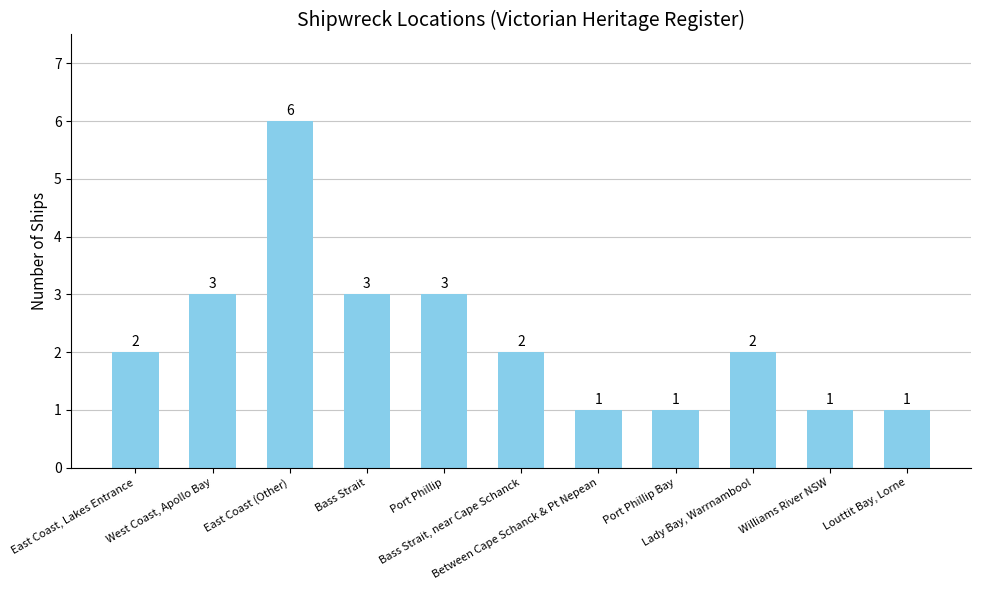

What is the average value?

2